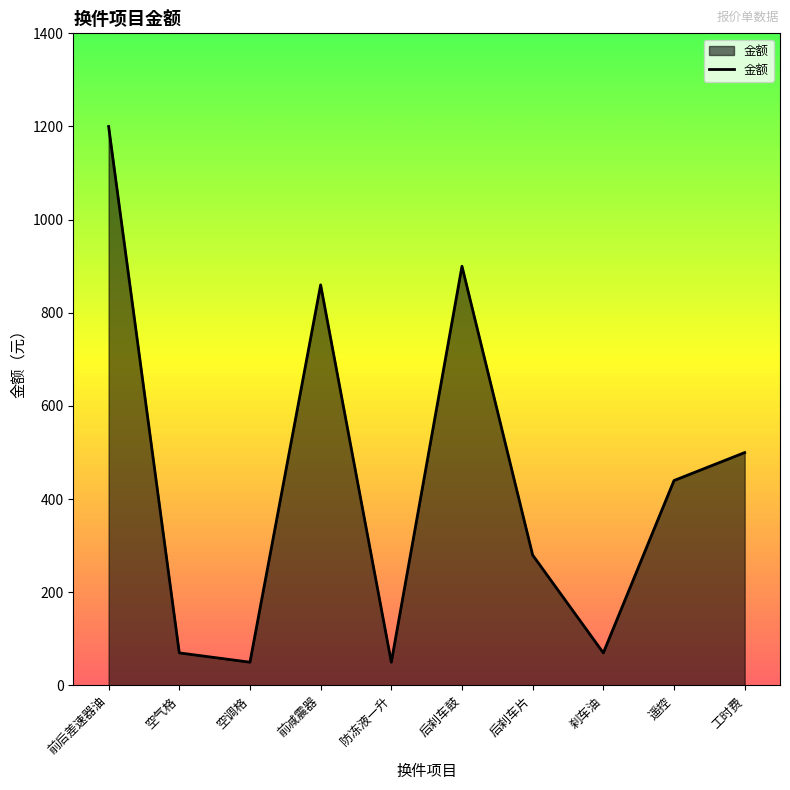

What is the change in value from 后刹车鼓 to 遥控?

-460